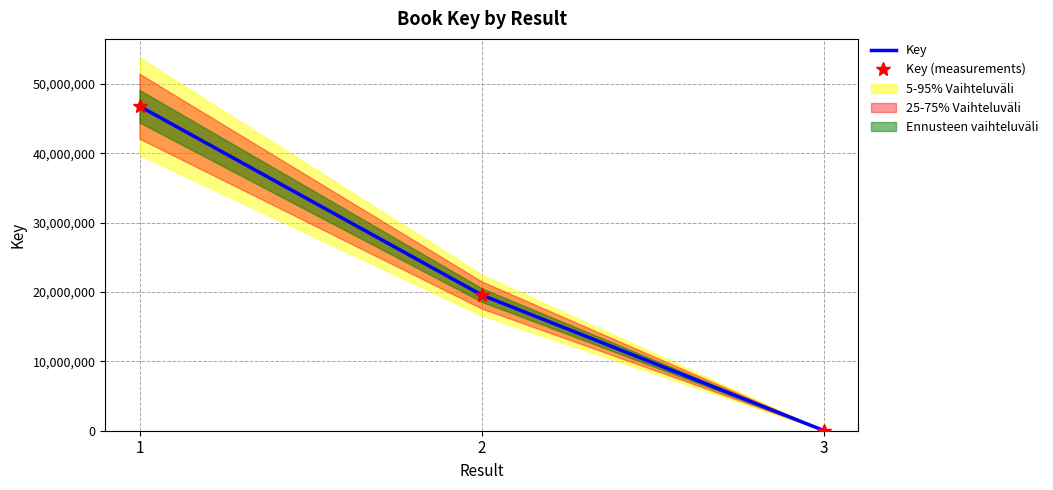

At which category is the sum across all series the highest?

1